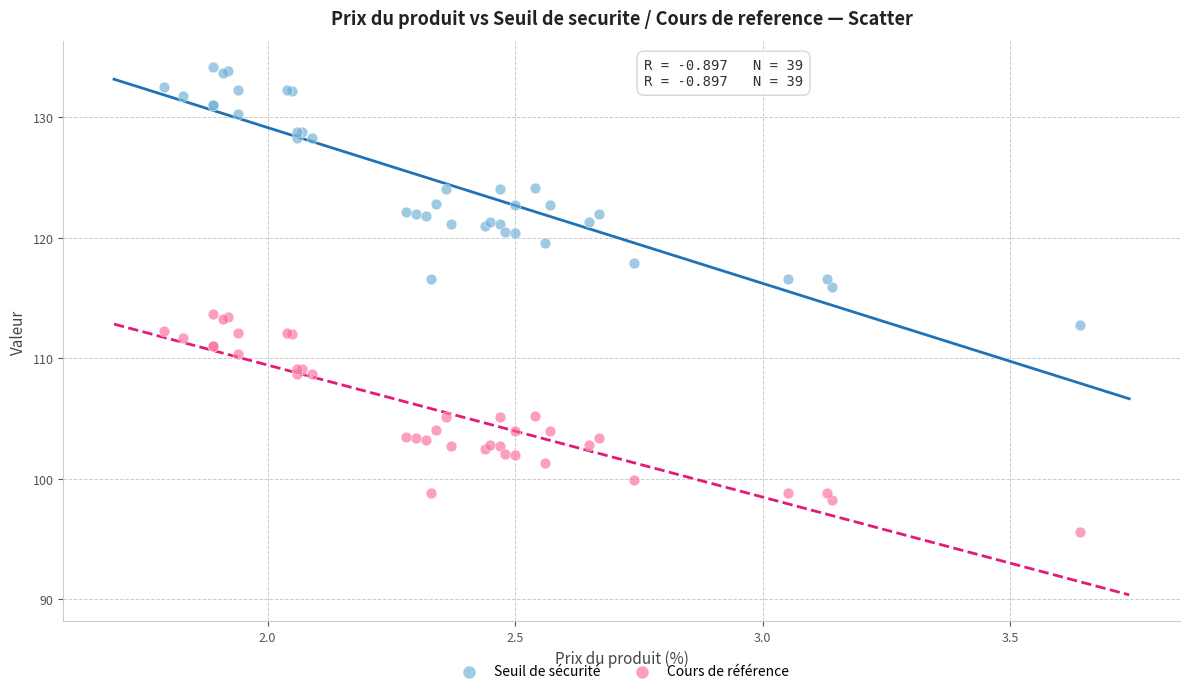

Which series reaches the maximum Y coordinate?

Seuil de sécurité